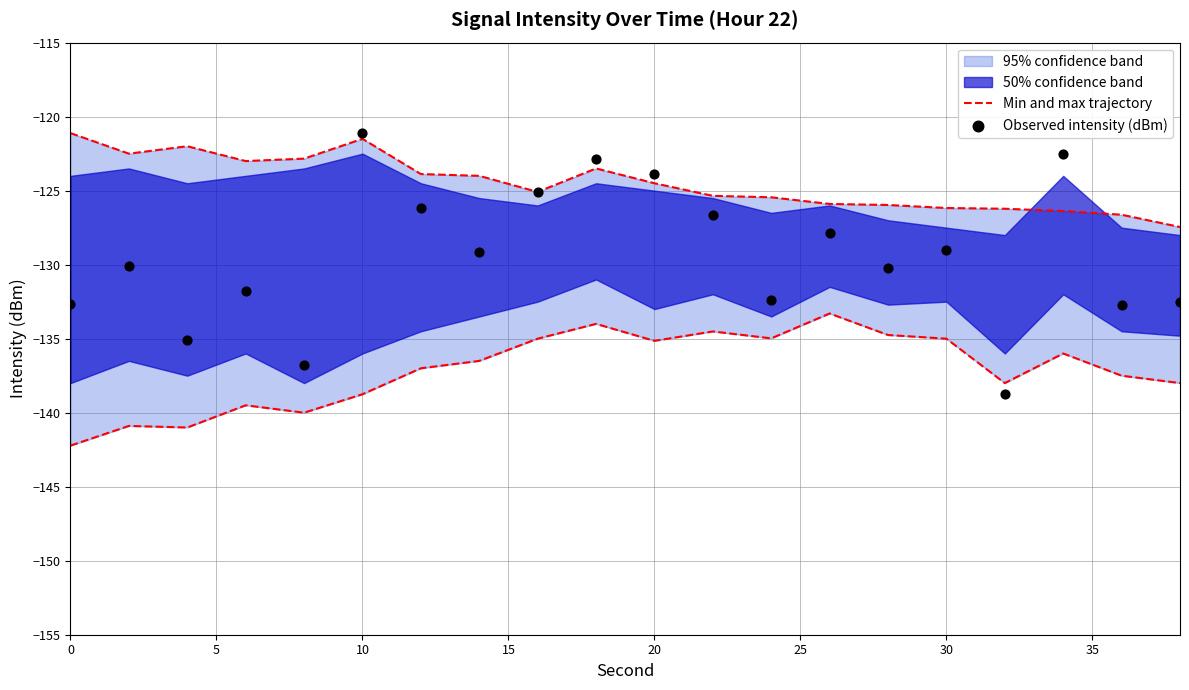

Which series has the largest total across all categories?

Observed intensity (dBm)